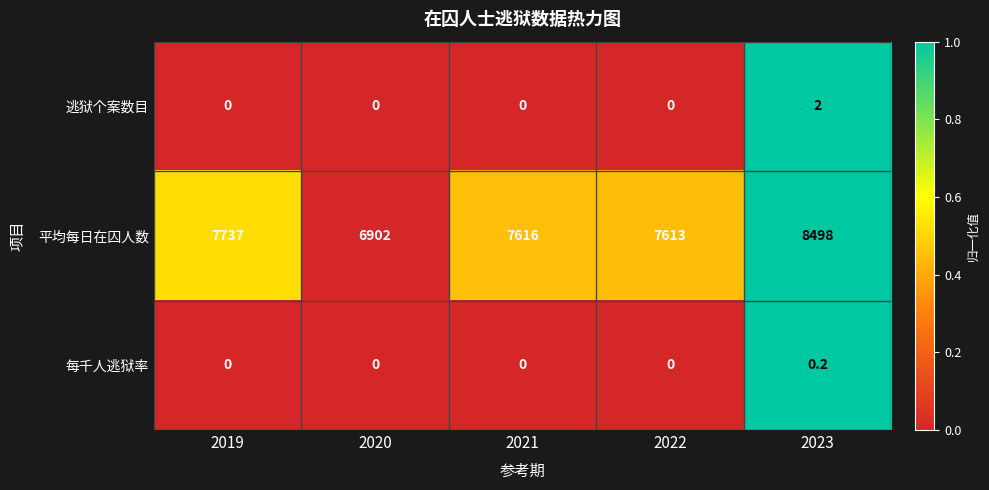

What is the total value across all series at 2019?

7737.0